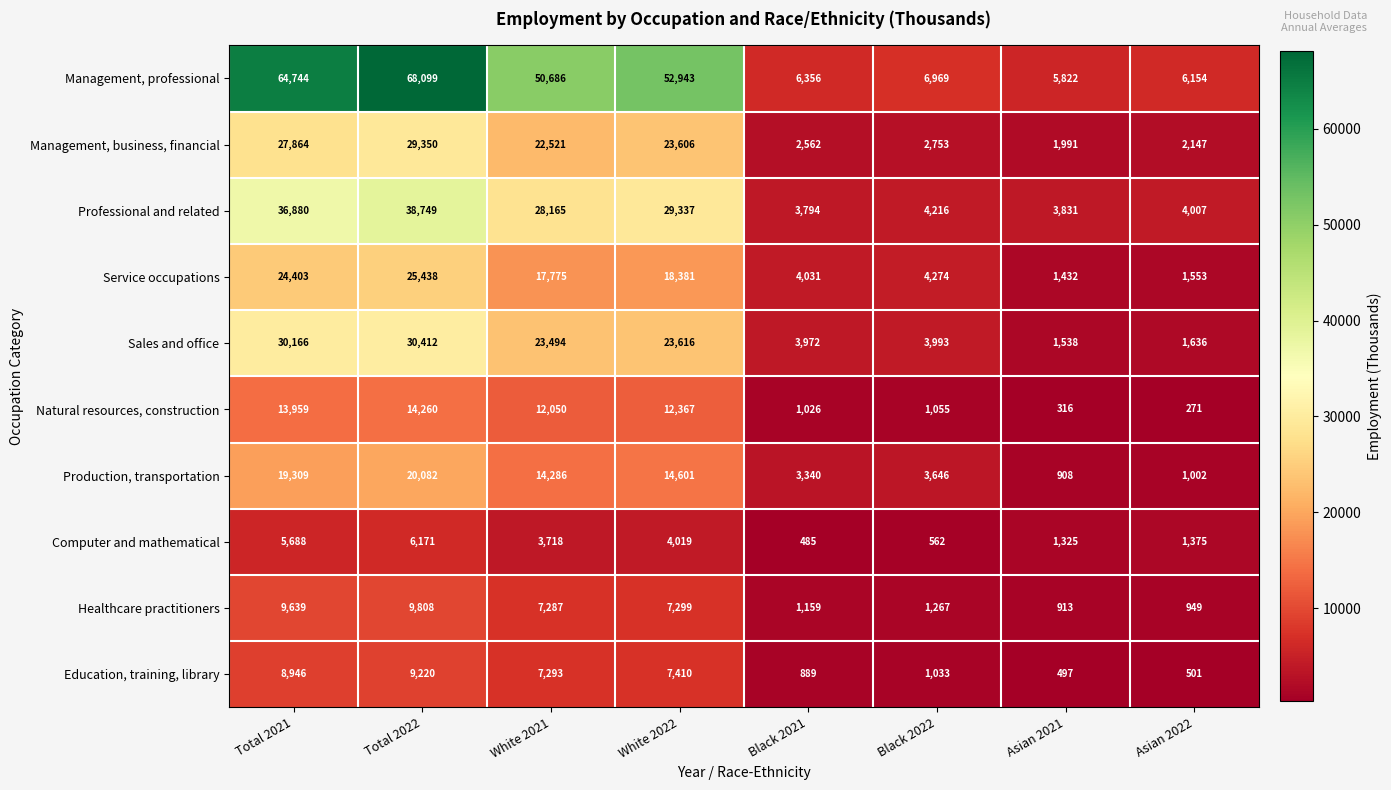

Rank the series by their maximum value, from lowest to highest.

Computer and mathematical, Education, training, library, Healthcare practitioners, Natural resources, construction, Production, transportation, Service occupations, Management, business, financial, Sales and office, Professional and related, Management, professional